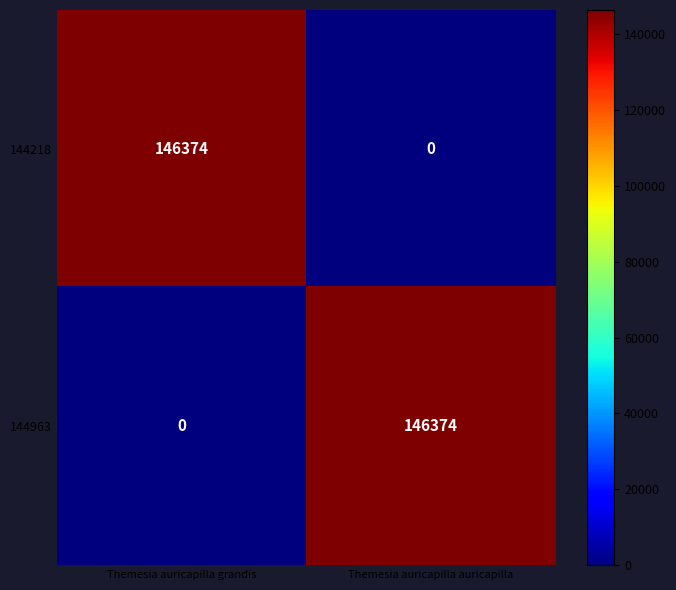

What is the difference between the 144963 values at Themesia auricapilla auricapilla and Themesia auricapilla grandis?

146374